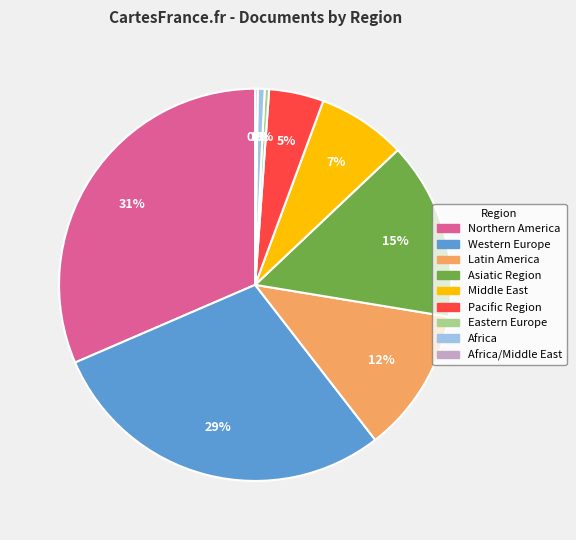

To the nearest percent, what is the average slice percentage?

11%